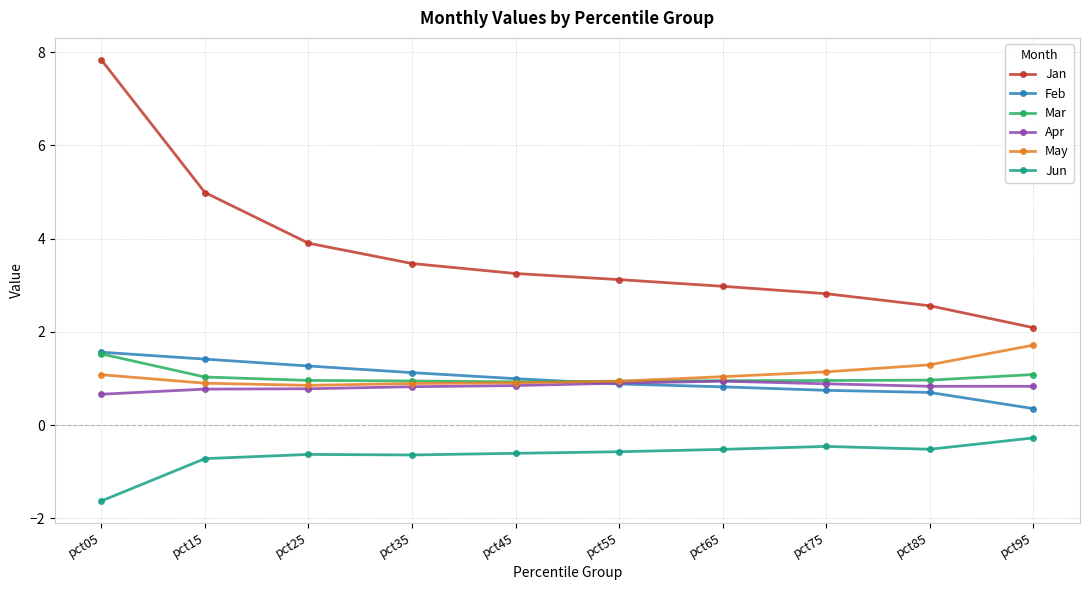

True or false: Mar has a value of 1.0 at pct15.

True